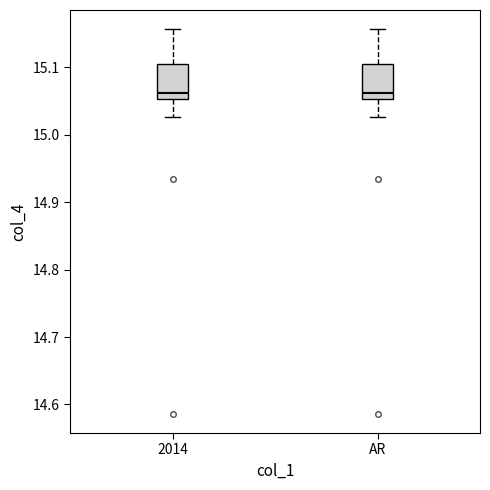

Reading left to right, transcribe this box plot: for each box, give where its median line is, the range the box spans, and where its two whiskers end, as read against the y-axis. The values are not printed on the chart, so give them approximately, as read against the axis.

2014: median 15.06, box 15.05 to 15.10, whiskers 15.03 to 15.16
AR: median 15.06, box 15.05 to 15.10, whiskers 15.03 to 15.16